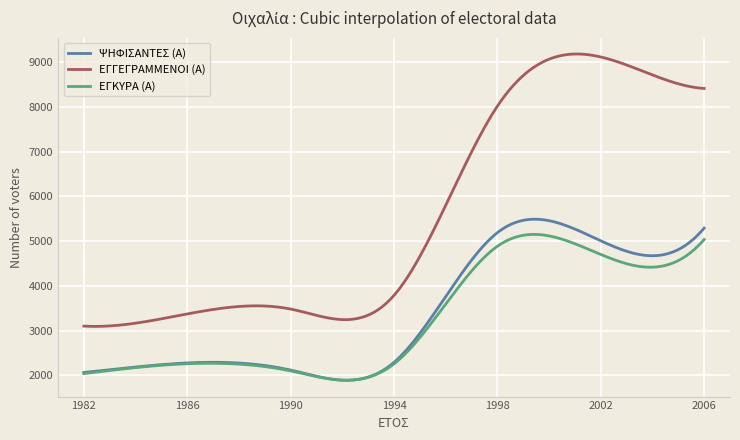

What are all the series names shown in the legend?

ΨΗΦΙΣΑΝΤΕΣ (Α), ΕΓΓΕΓΡΑΜΜΕΝΟΙ (Α), ΕΓΚΥΡΑ (Α)